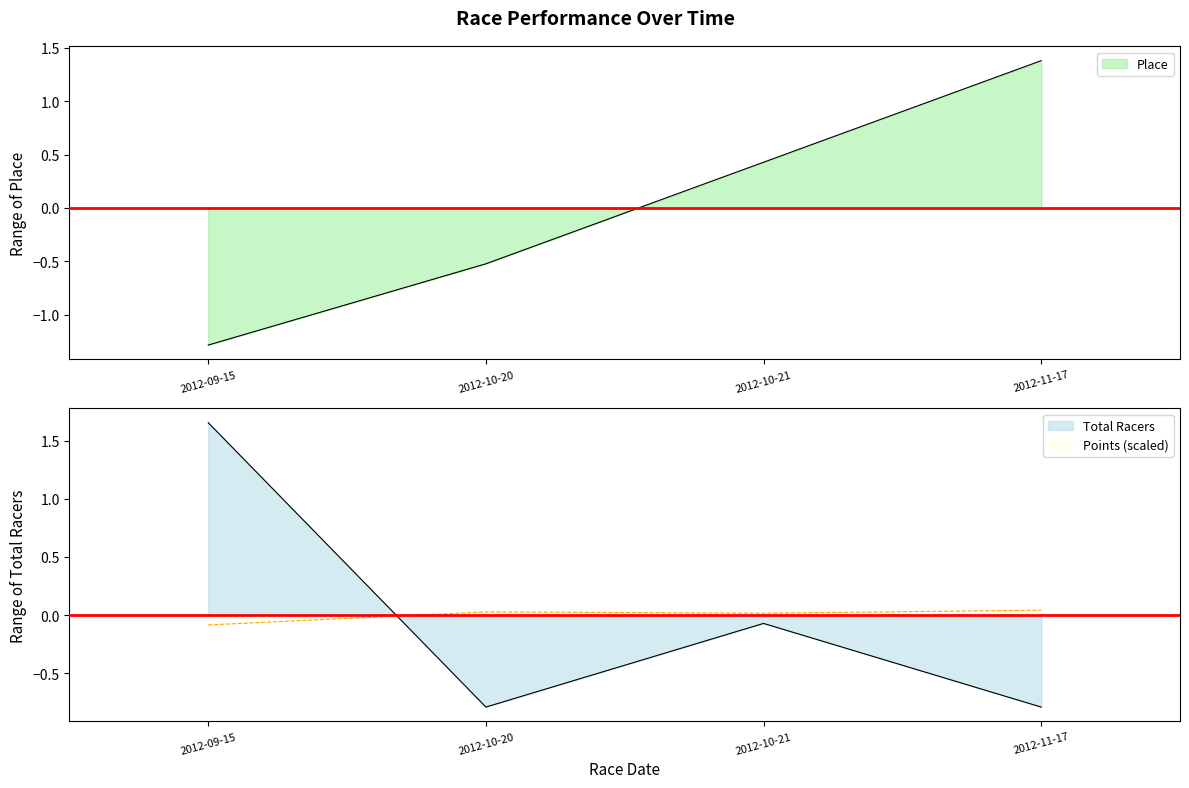

Rank the series at 2012-09-15 from lowest to highest value.

Place, Points, Total Racers